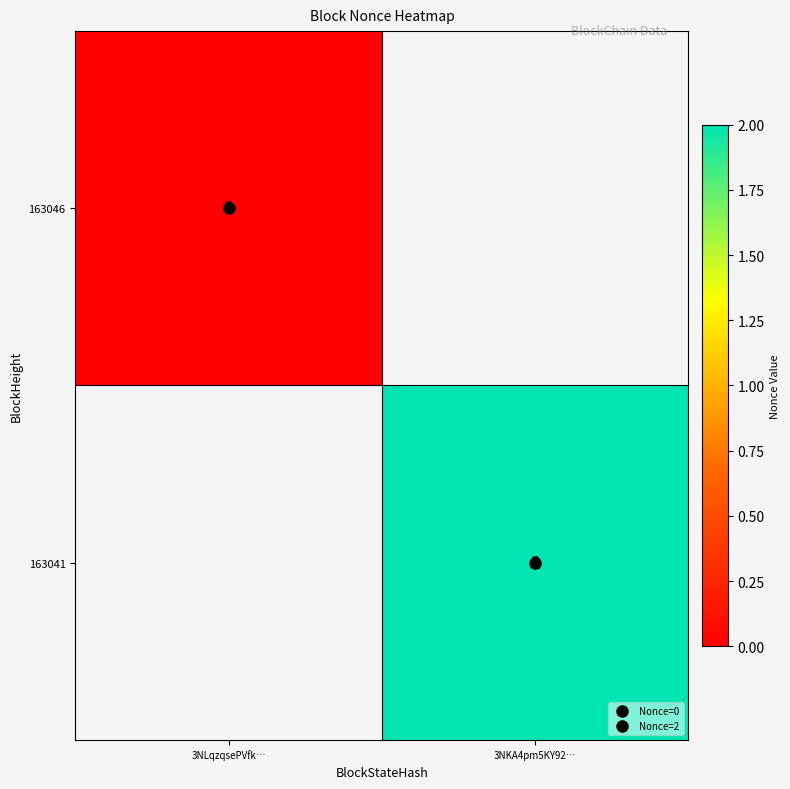

Which series has the largest range (max minus min)?

163046